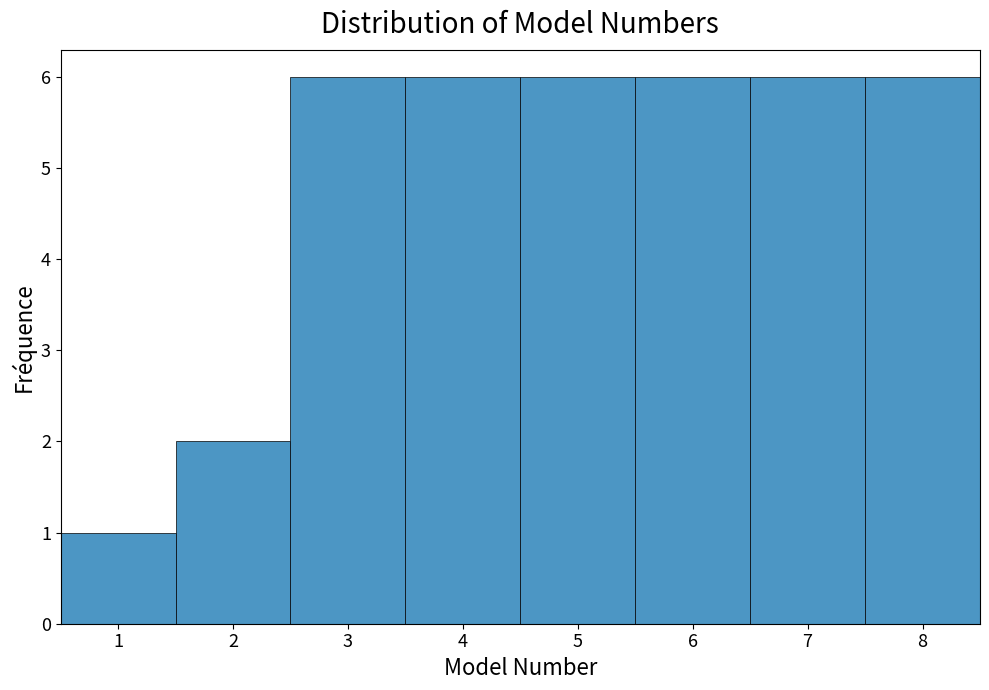

Reading left to right, transcribe this chart: for each bar, give the range it covers on the x-axis and its height. The values are not printed on the chart, so give them approximately, as read against the axis.

0.5 to 1.5: 1
1.5 to 2.5: 2
2.5 to 3.5: 6
3.5 to 4.5: 6
4.5 to 5.5: 6
5.5 to 6.5: 6
6.5 to 7.5: 6
7.5 to 8.5: 6